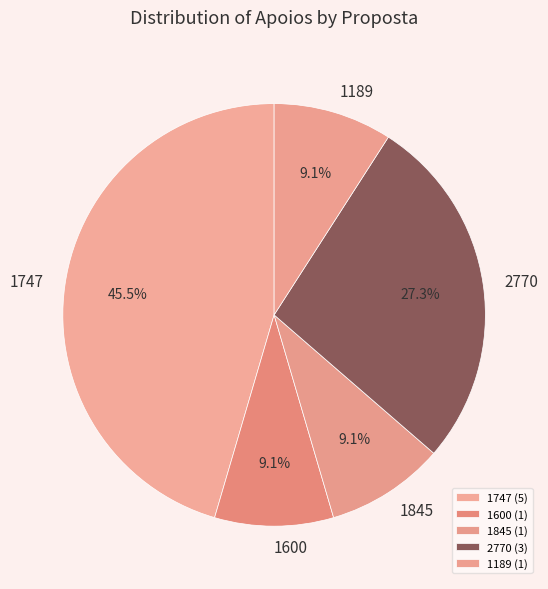

To the nearest percent, what is the difference between the largest and smallest slice percentages?

36%